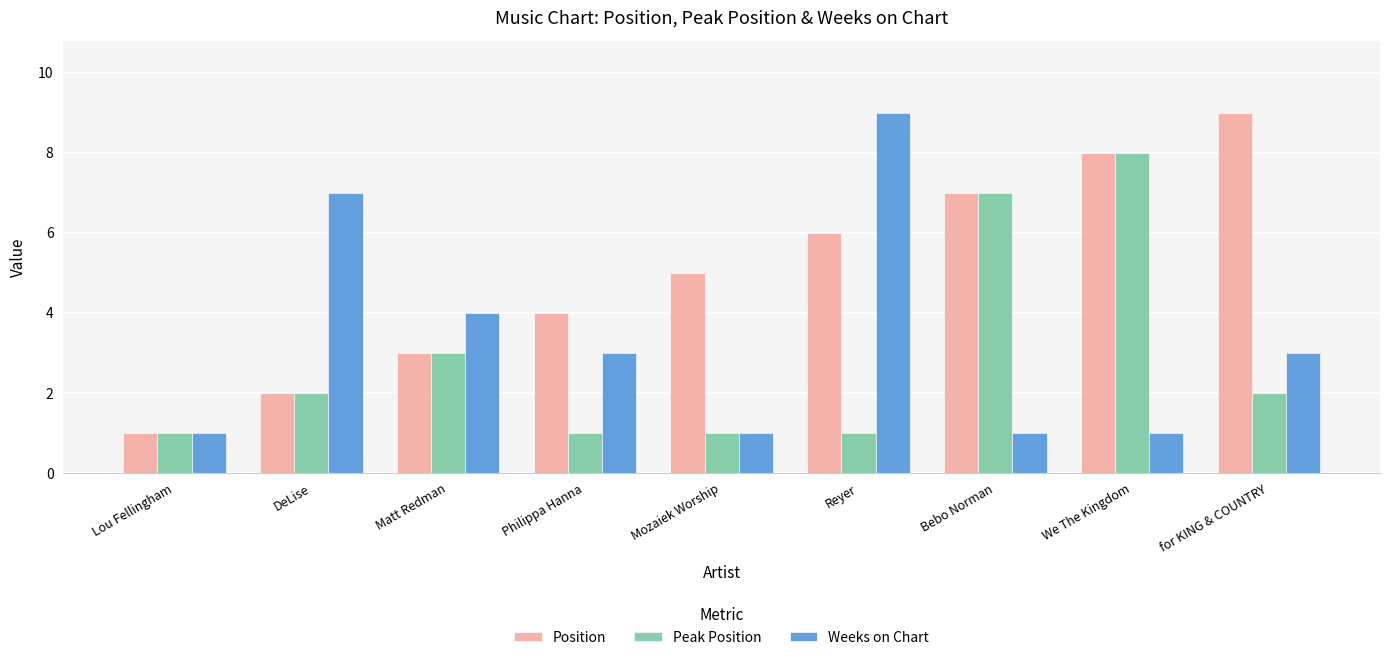

Which category has the highest value in the Weeks on Chart series?

Reyer